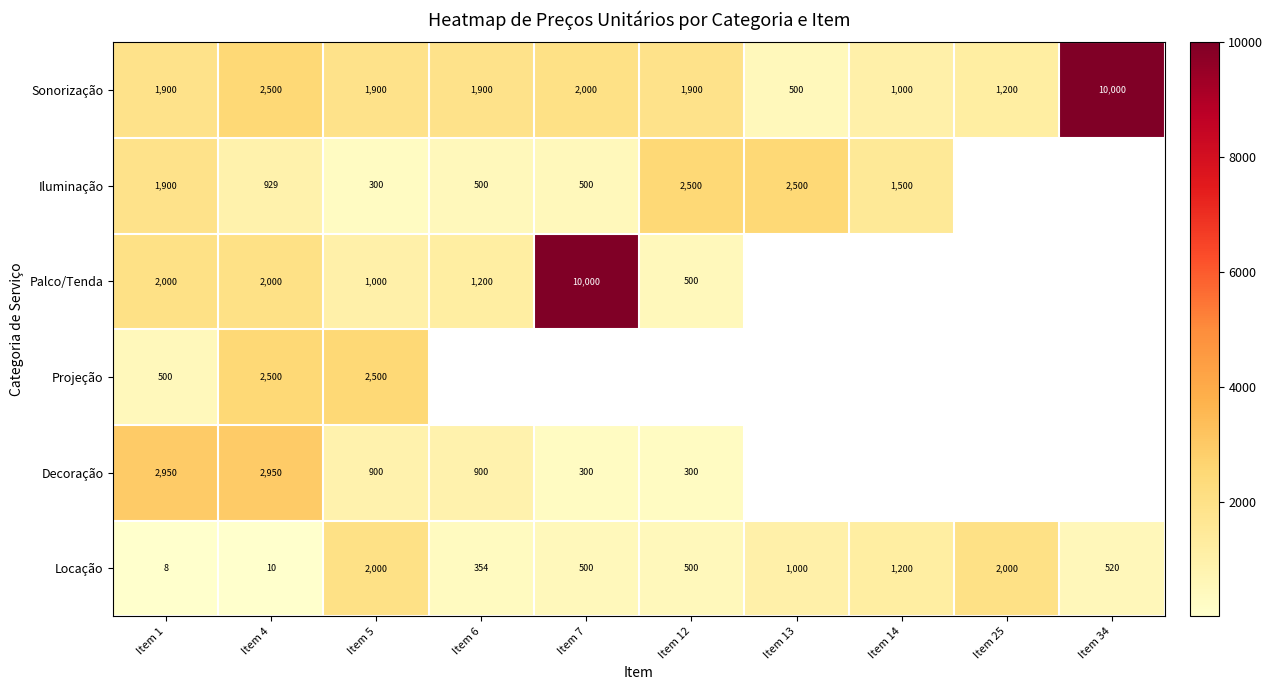

Count the number of categories in the chart.

10